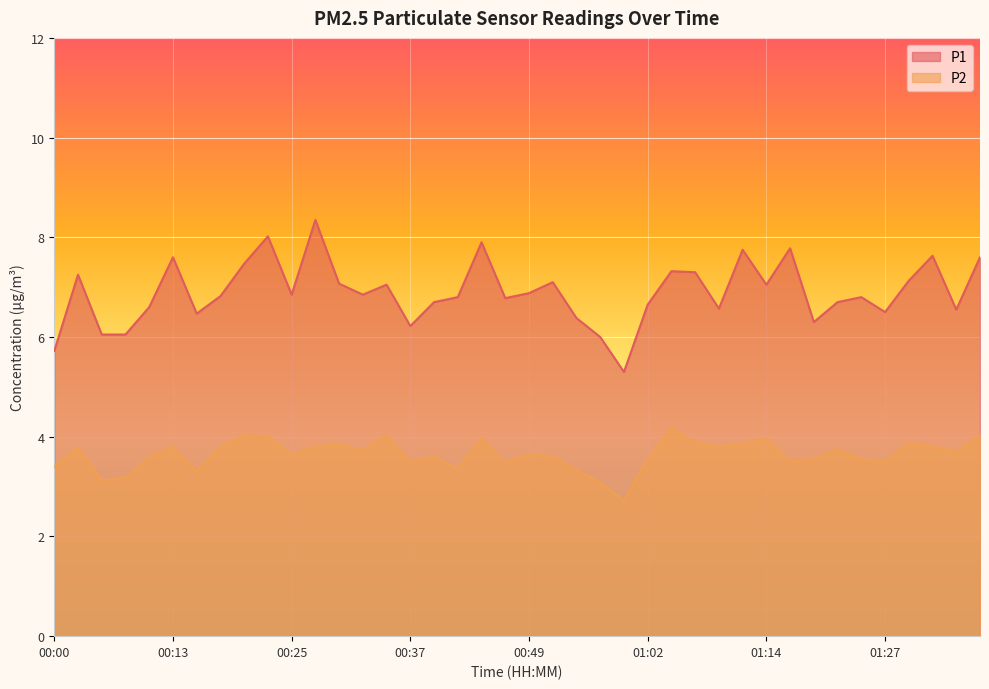

Is the value of P1 at 01:14 greater than the value of P2 at 01:02?

Yes